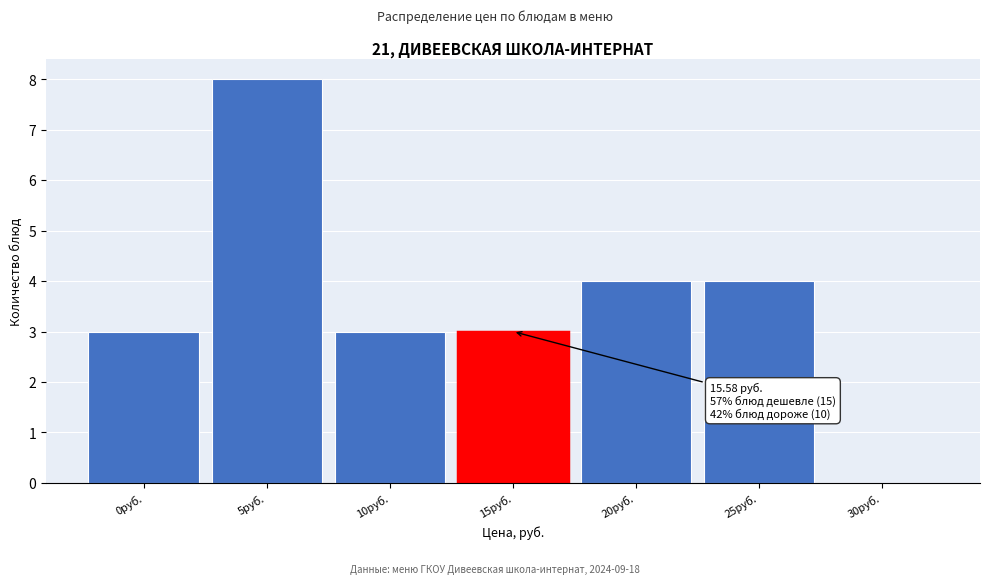

Reading right to left, extract all data points from this chart.

30руб.=0	25руб.=4	20руб.=4	15руб.=3	10руб.=3	5руб.=8	0руб.=3